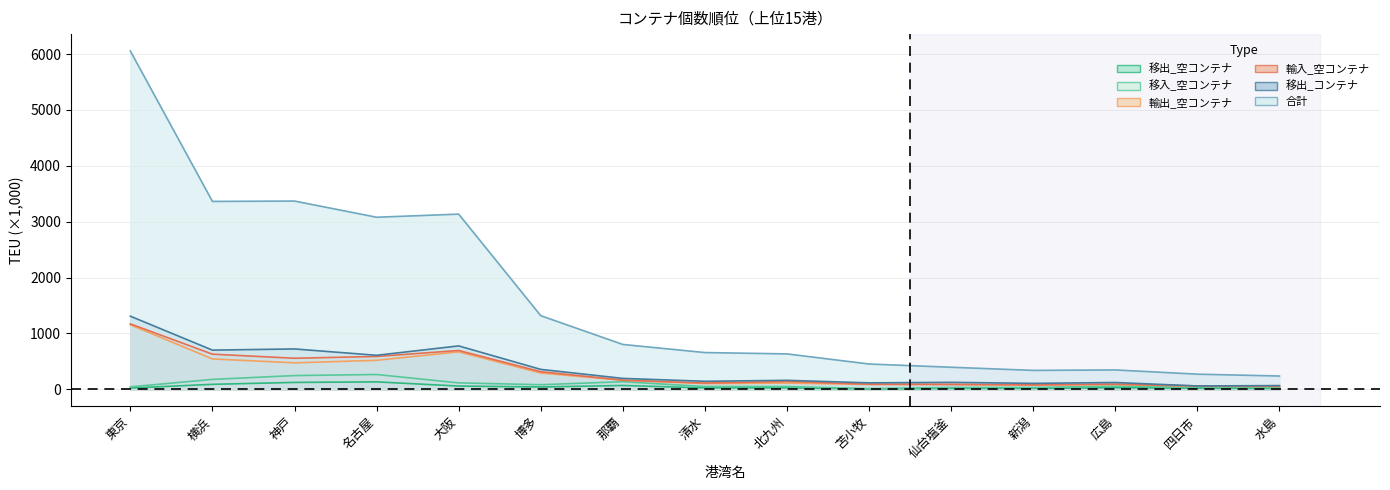

What is the difference between the maximum and minimum values in the 合計 series?

5817.5